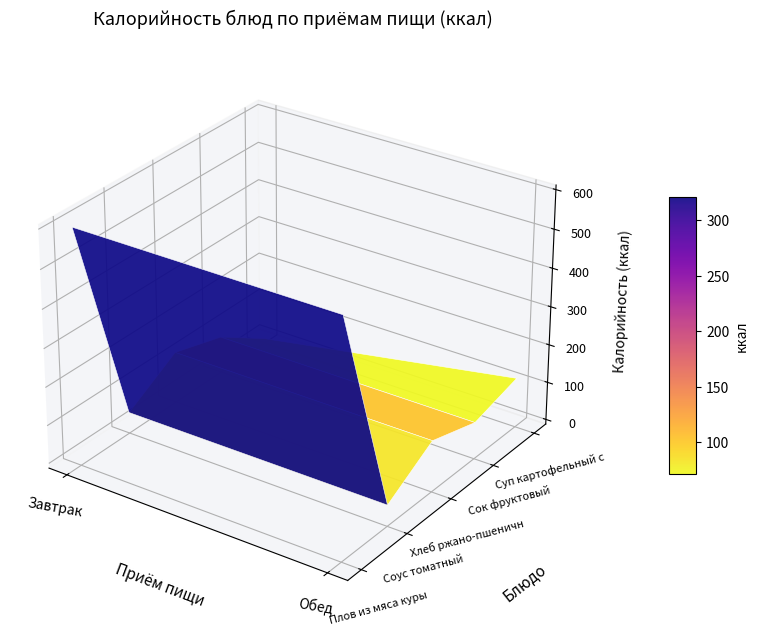

Which category has the lowest value in the Завтрак series?

Соус томатный